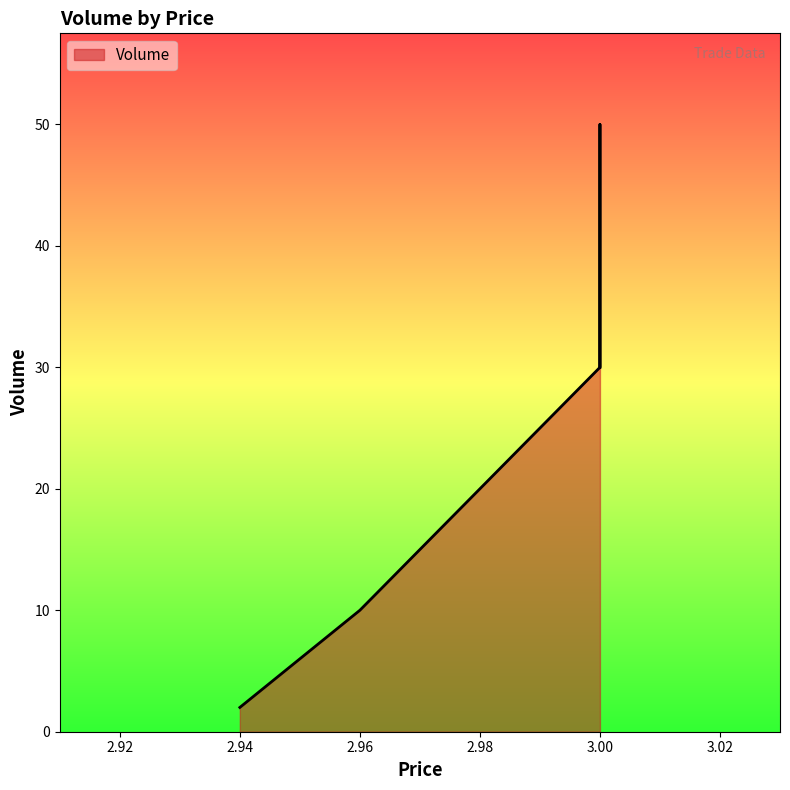

Count the number of data series in this chart.

1